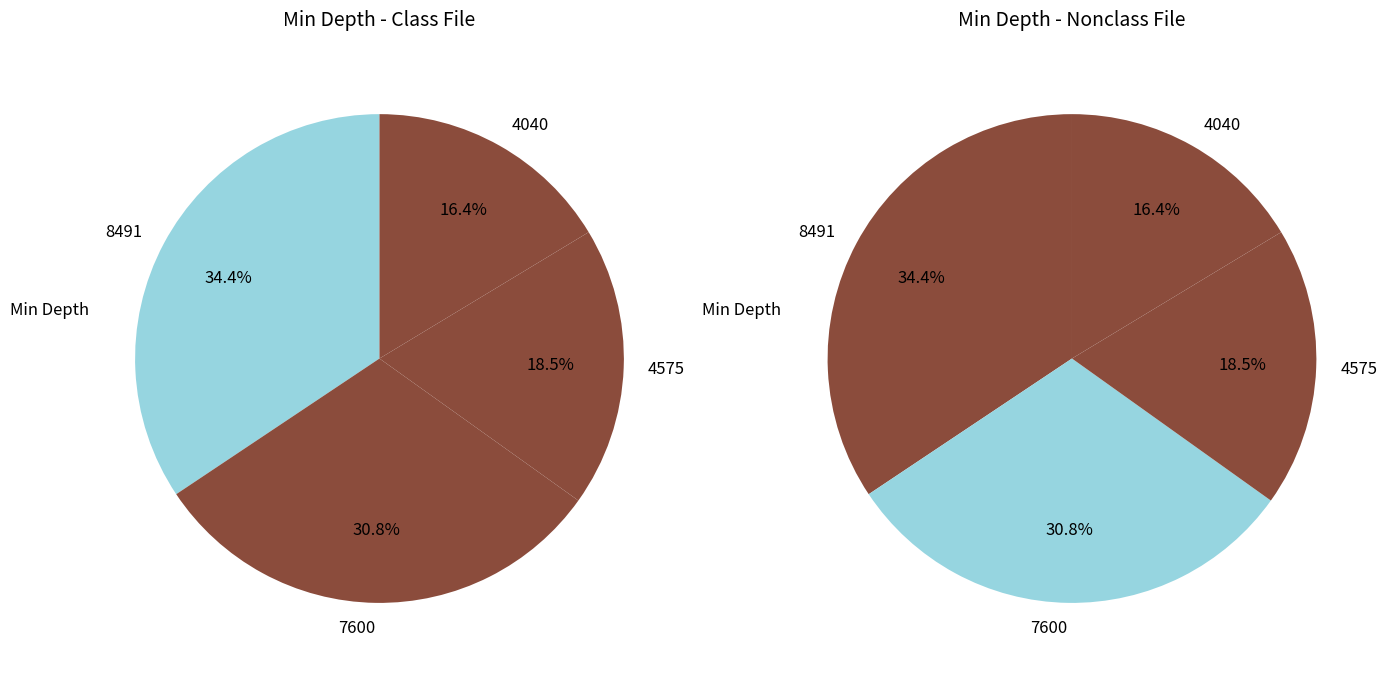

Do 4040 and 3550 together represent more than half of the pie?

No